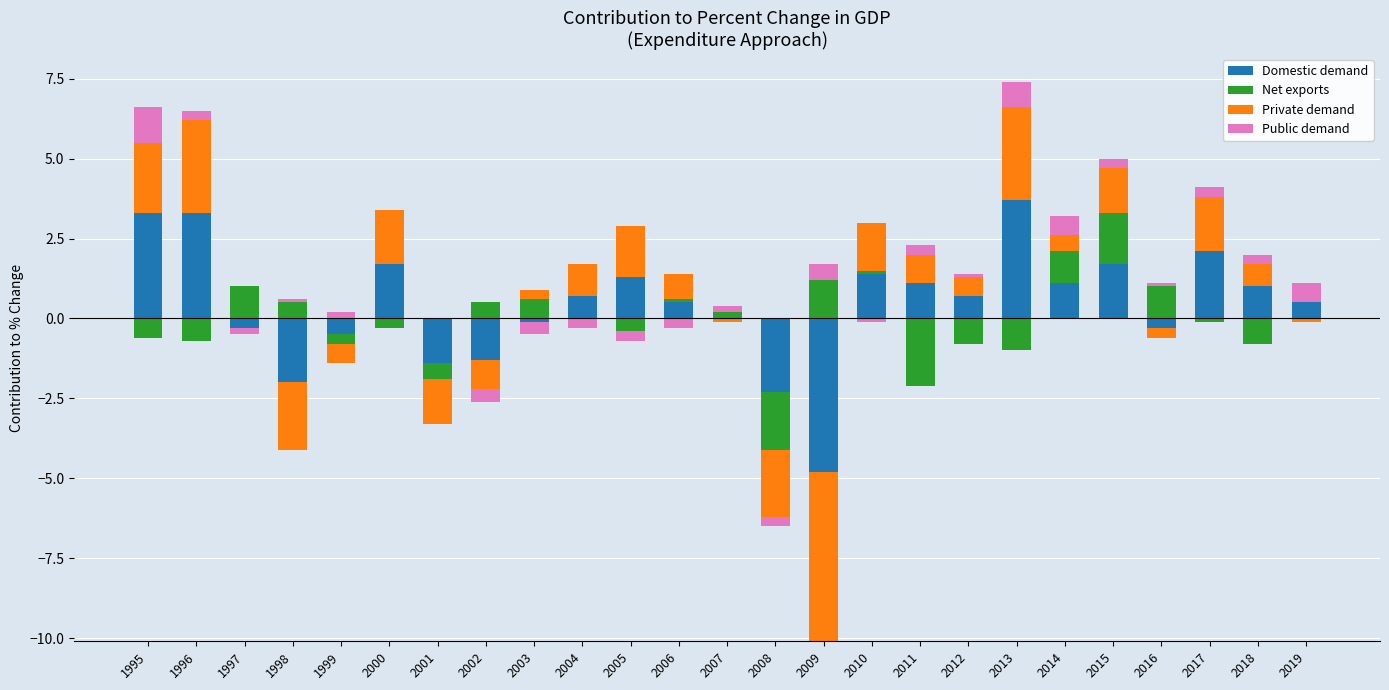

Between 2008 and 2011, which series saw the biggest shift?

Domestic demand